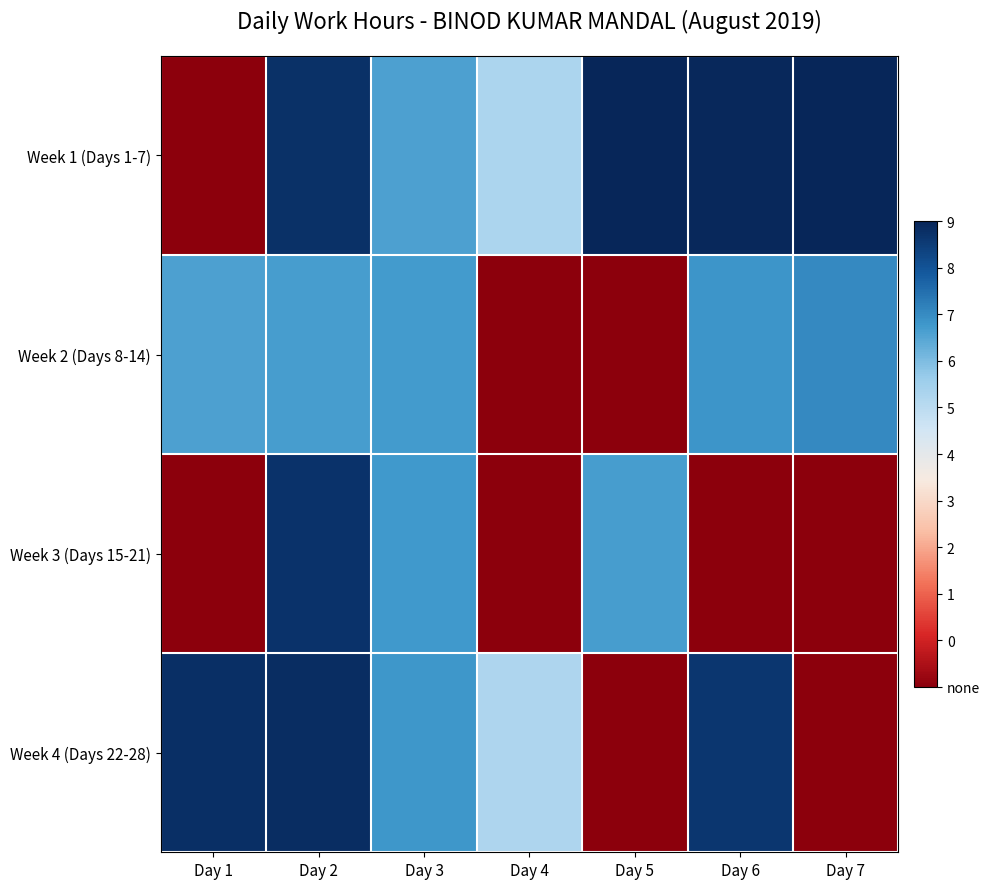

Between Day 1 and Day 6, which series saw the biggest shift?

Week 1 (Days 1-7)